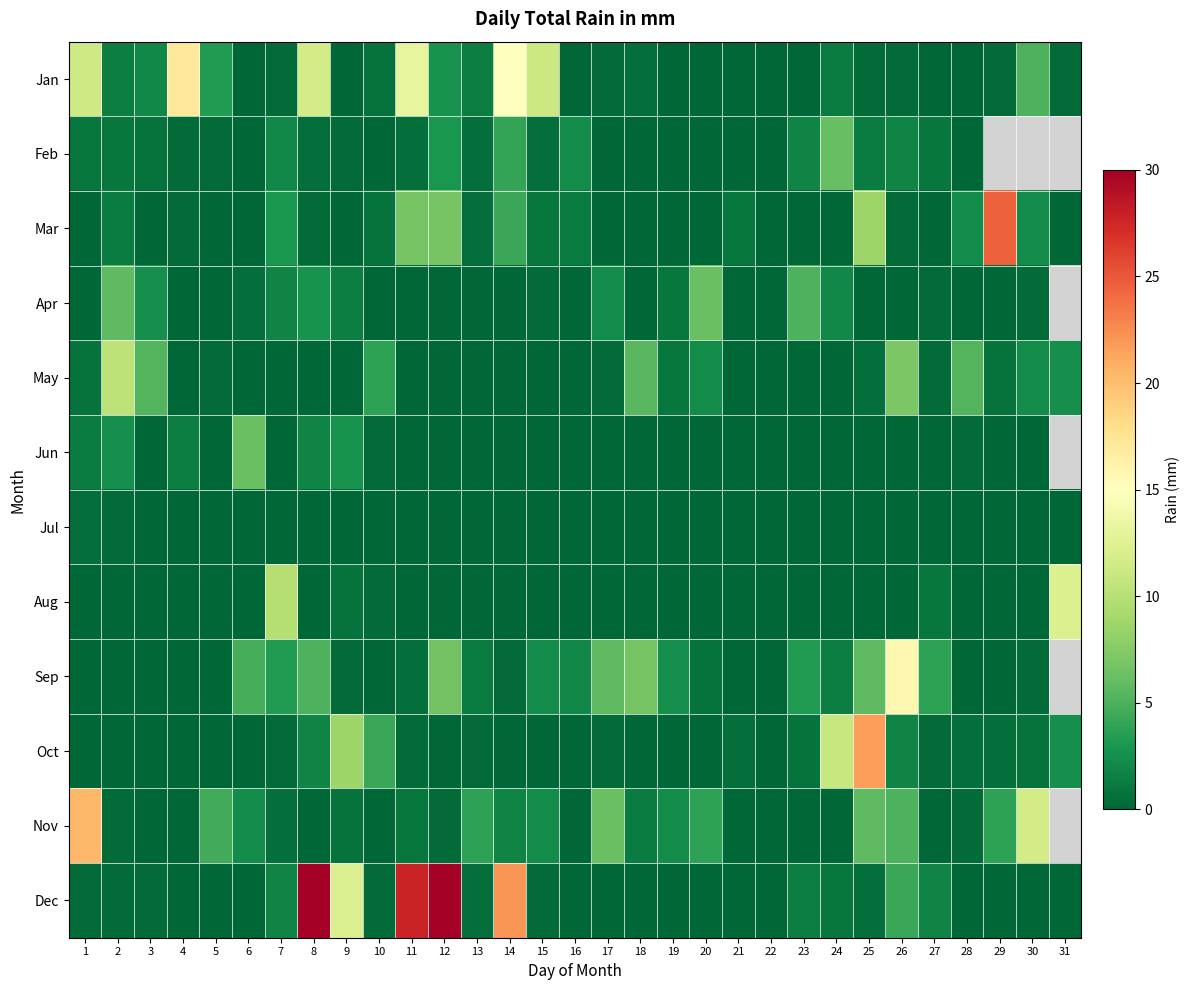

Which category has the lowest value across all series?

6